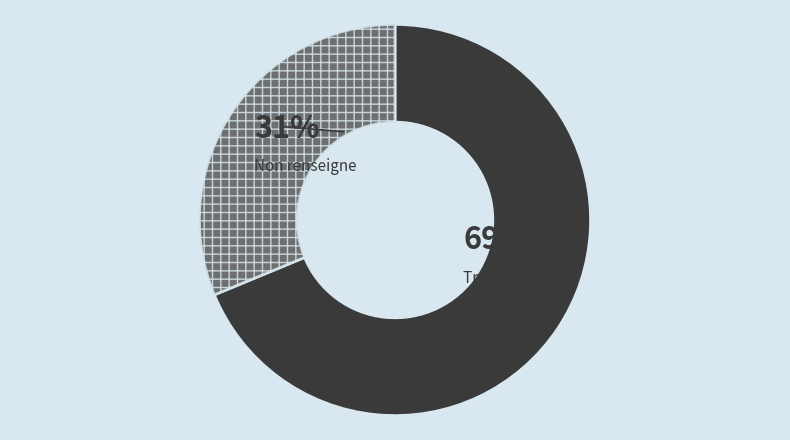

How many segments does this pie chart have?

2